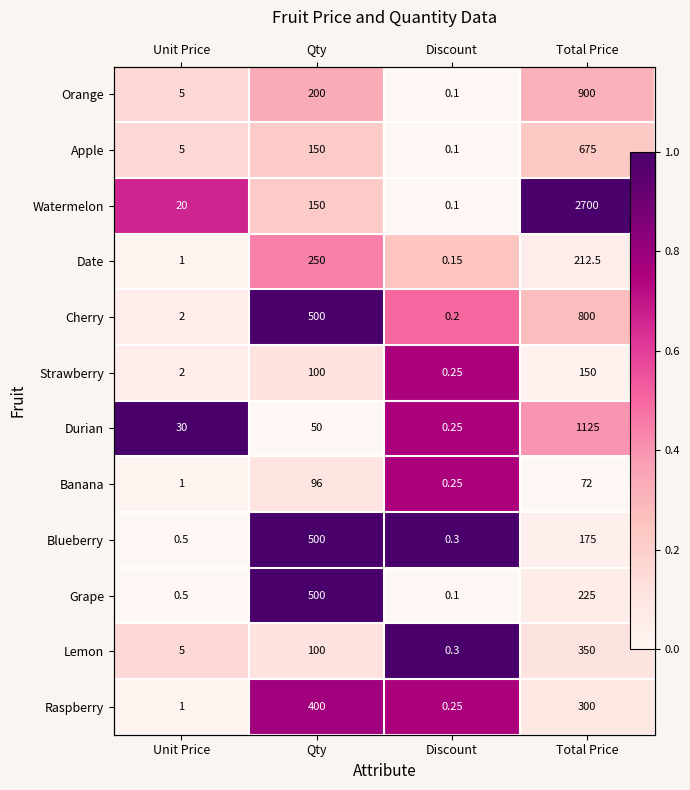

Which series changed the most between Qty and Discount?

Grape